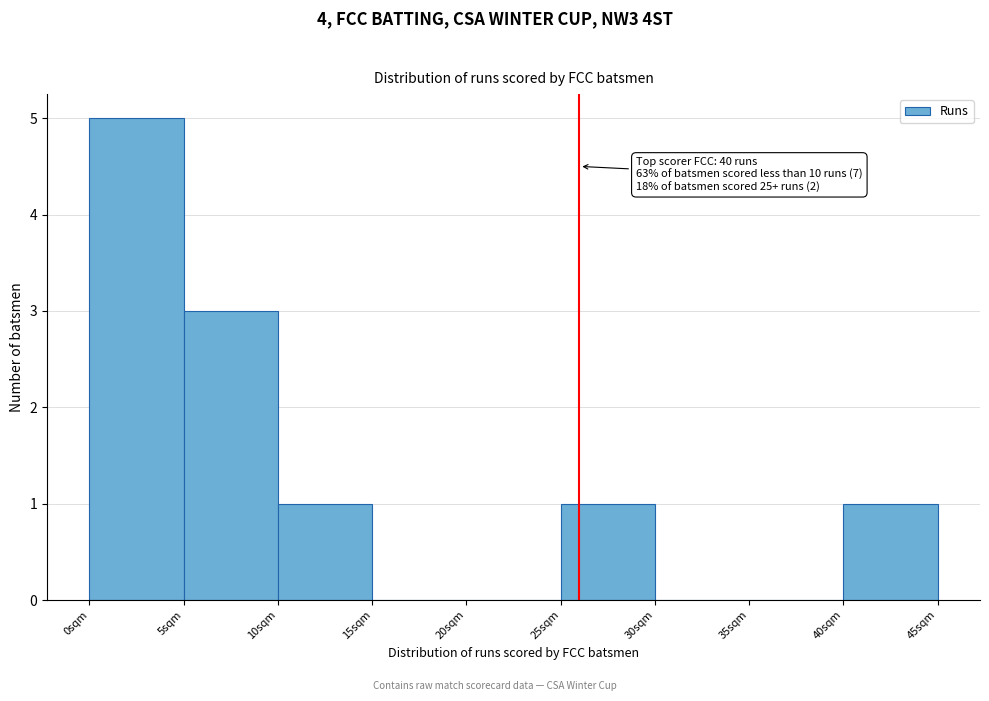

Over which range of the x-axis is the bar tallest?

0 to 5